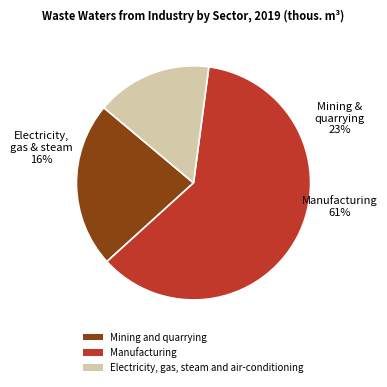

To the nearest percent, what is the difference between the Manufacturing and Mining and quarrying slice percentages?

38%